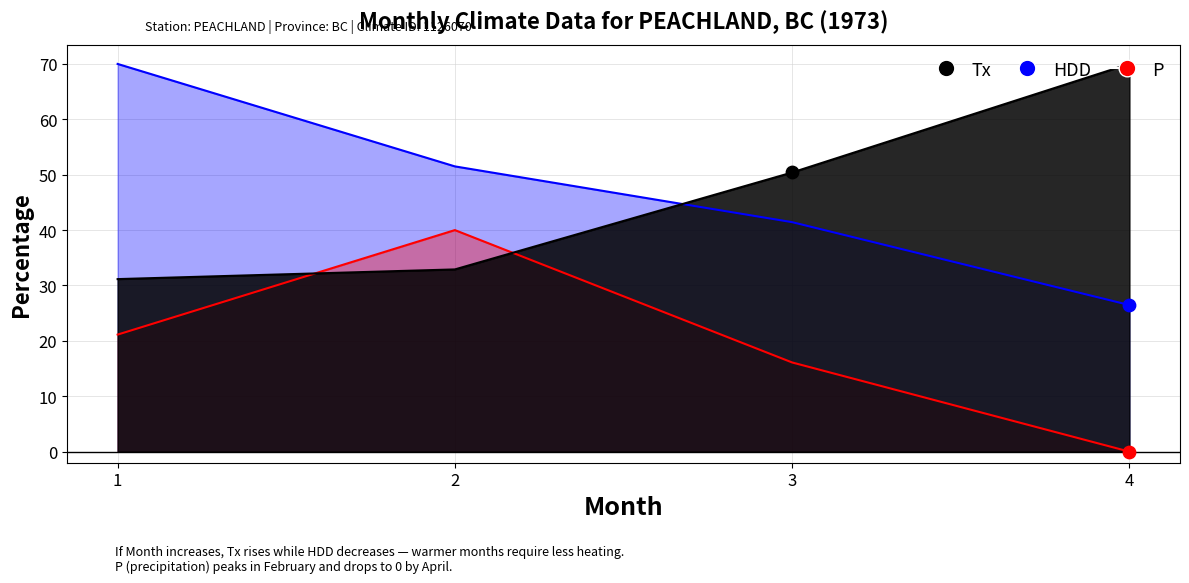

What is the total value across all series at 3?

107.9